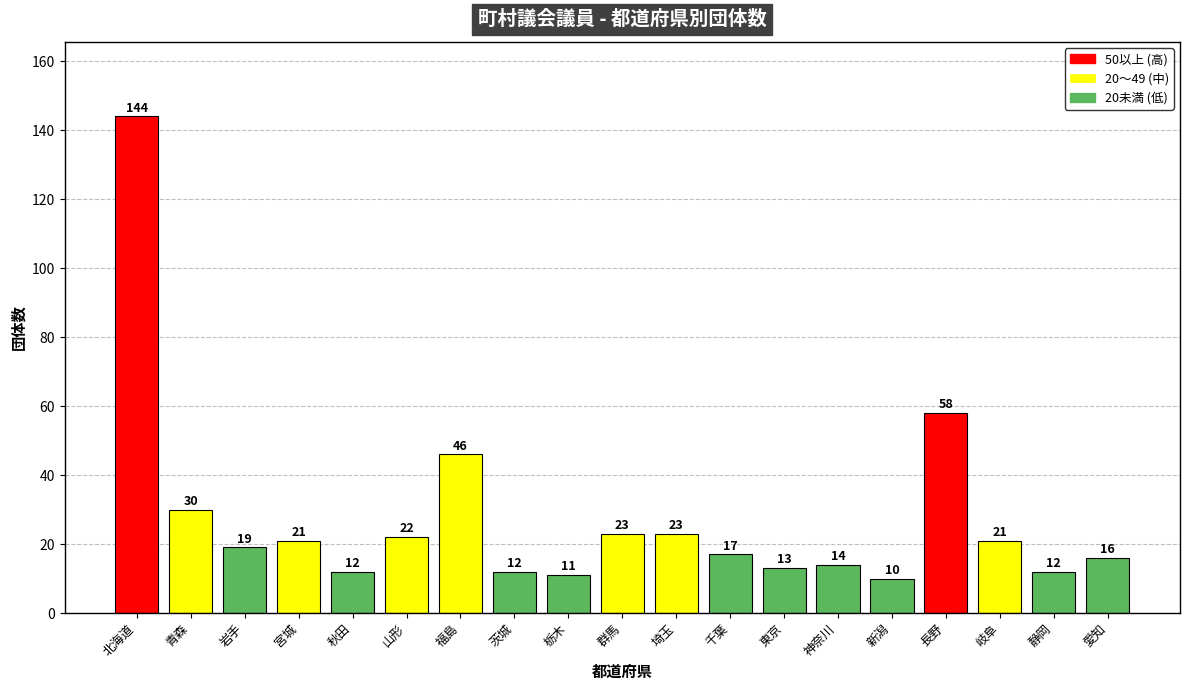

The chart shows a value of 21 at 宮城. True or false?

True